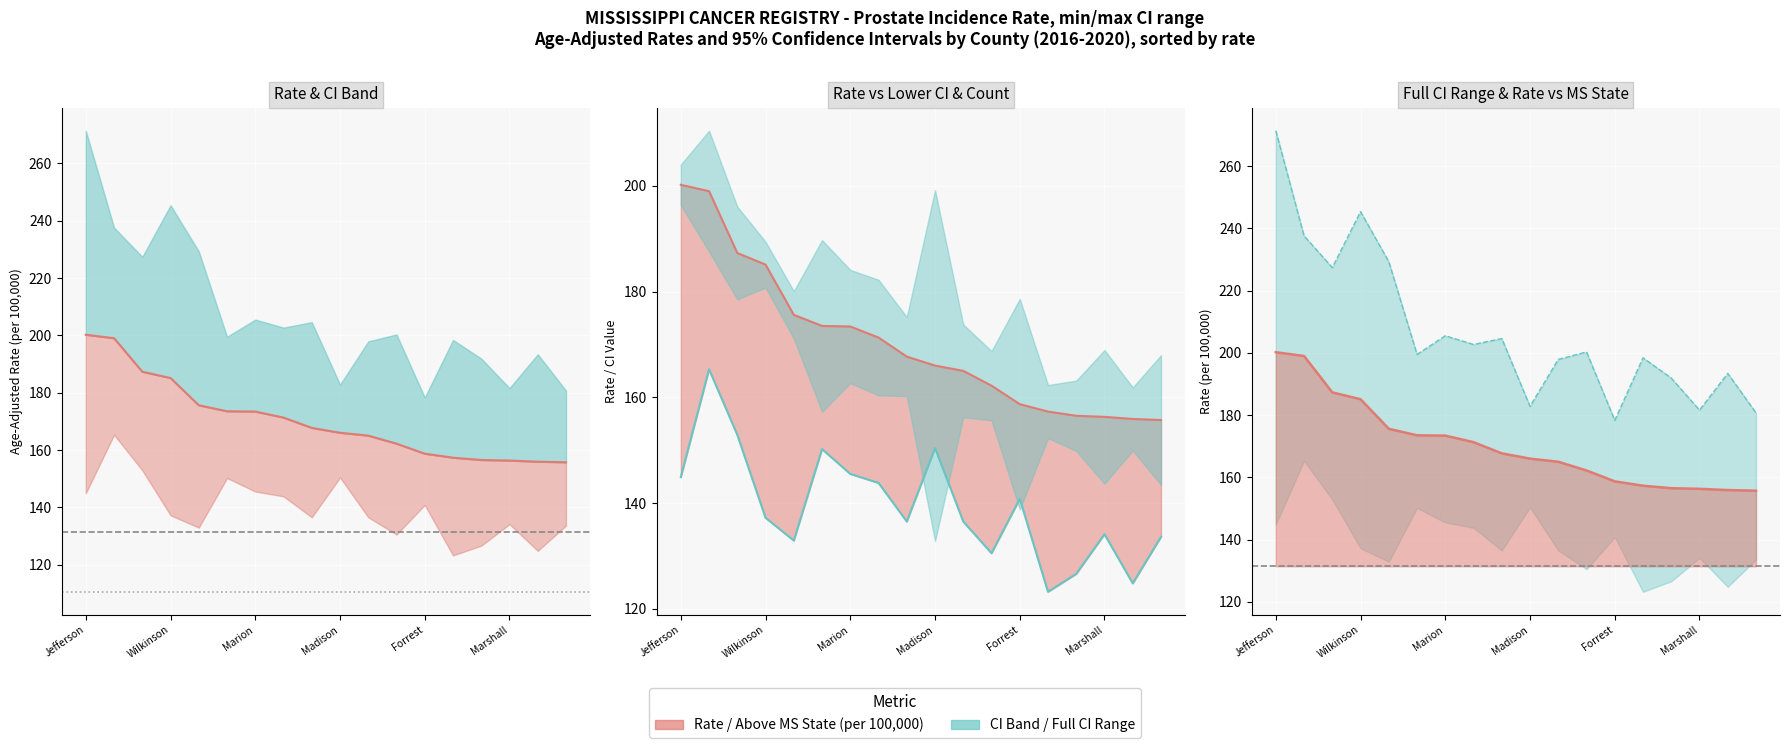

Rank the series by their average value, from lowest to highest.

lower_ci, rate, upper_ci